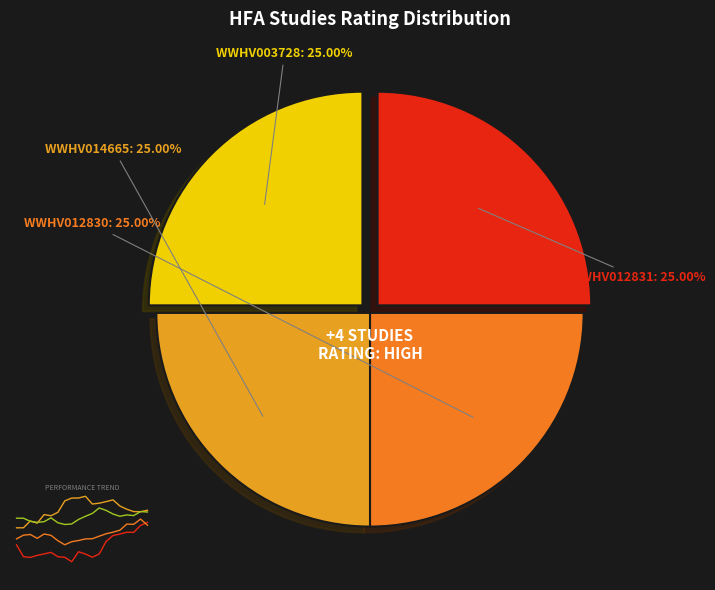

Is there a majority slice in this chart?

No